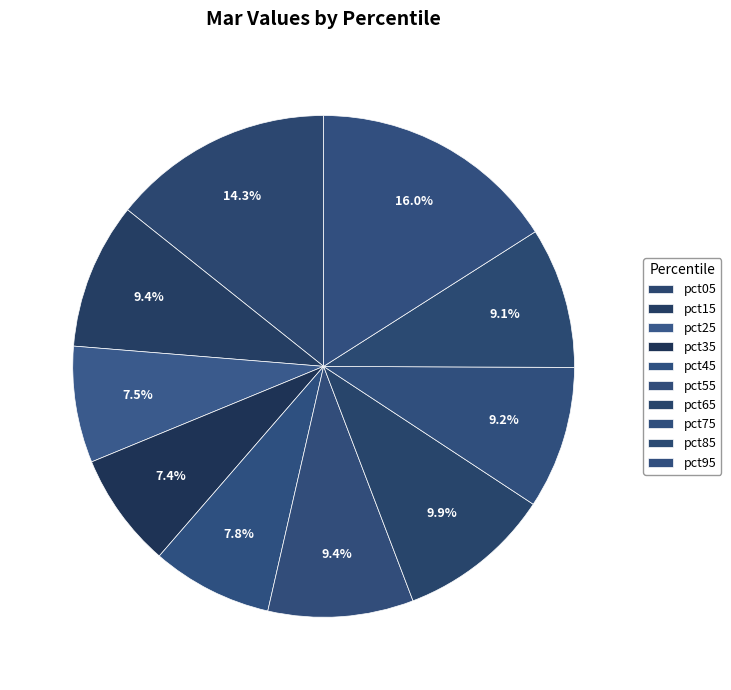

How many segments does this pie chart have?

10